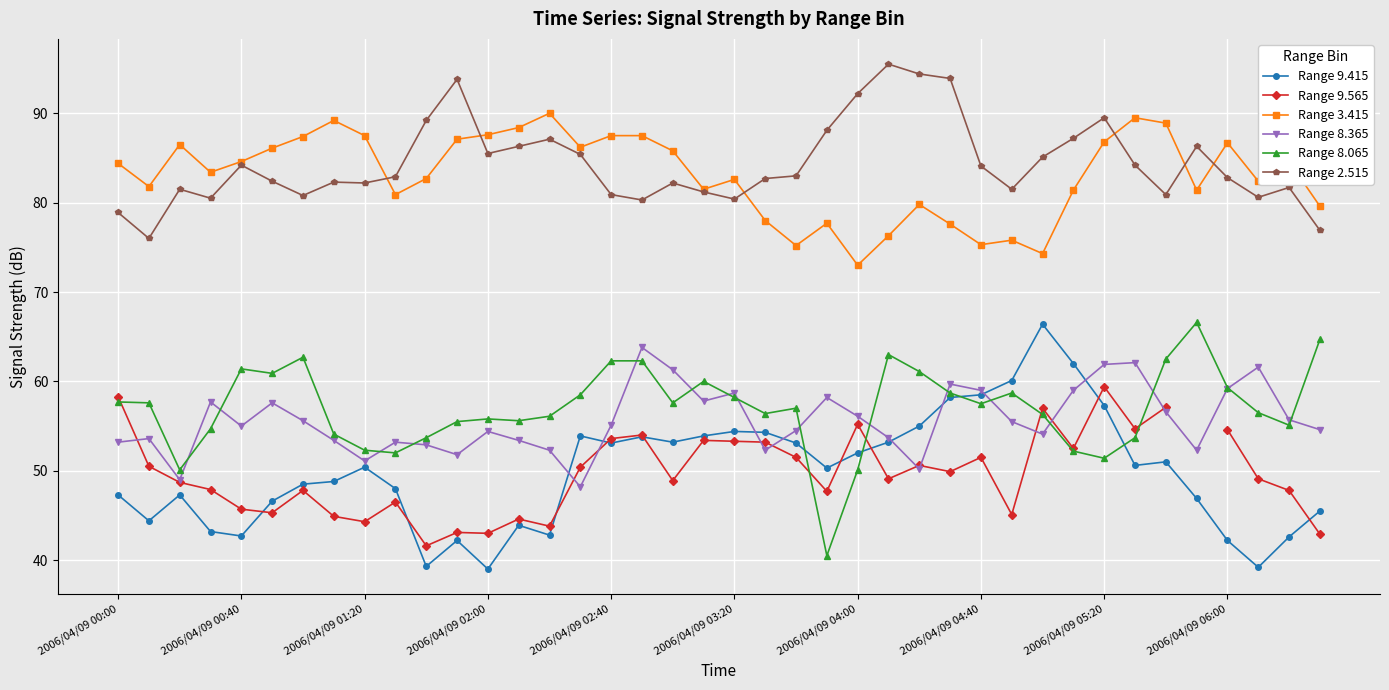

True or false: Range 9.415 has more than 0 points higher than both neighbors.

True